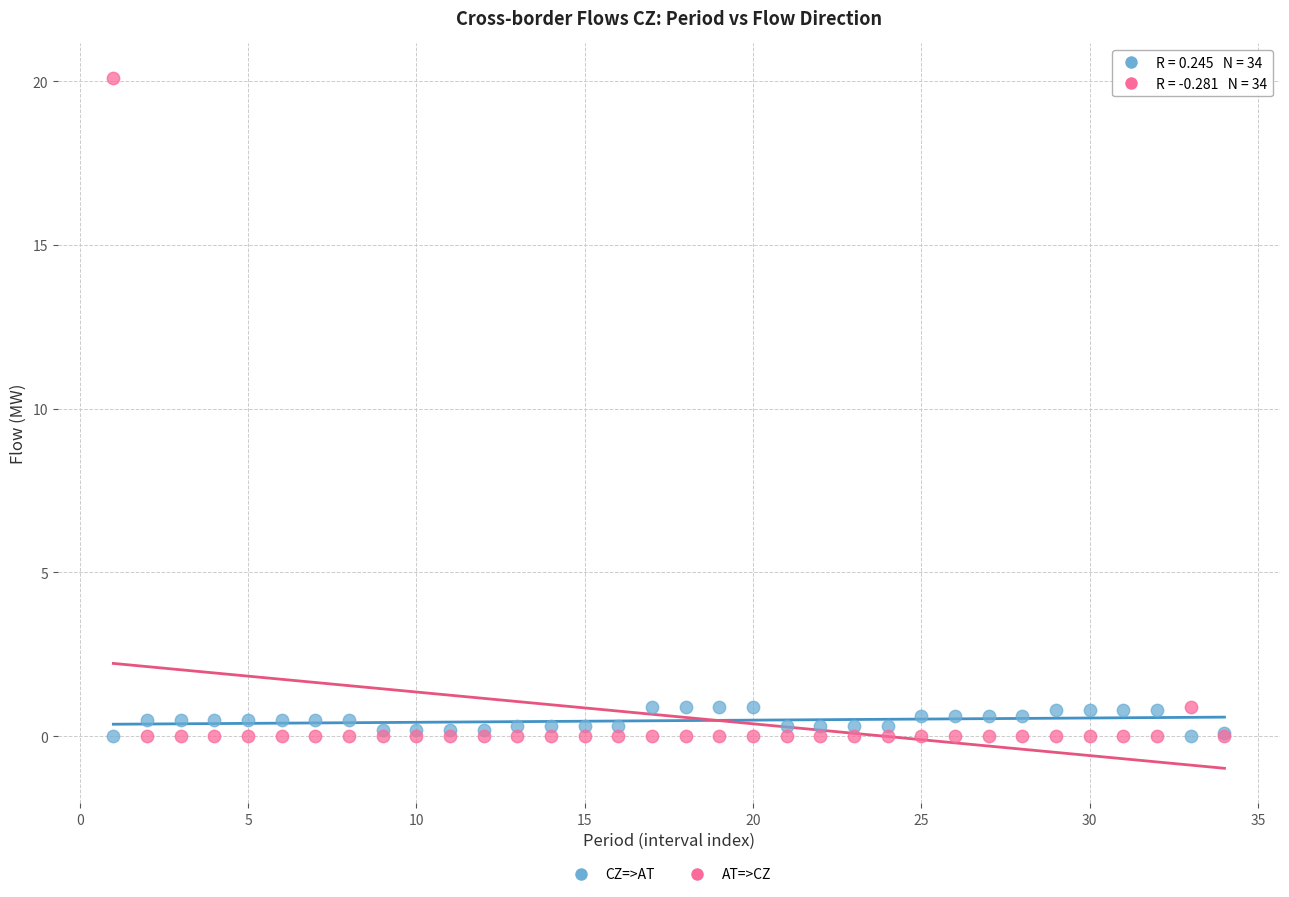

What are all the series names shown in the legend?

CZ=>AT, AT=>CZ